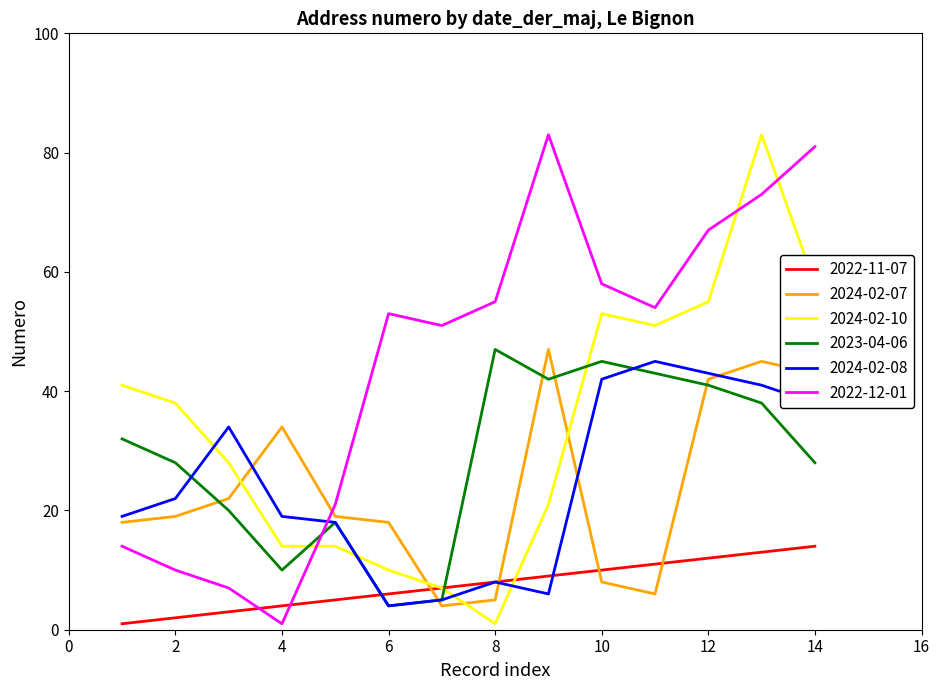

True or false: 2022-12-01 and 2022-11-07 cross at least once.

True